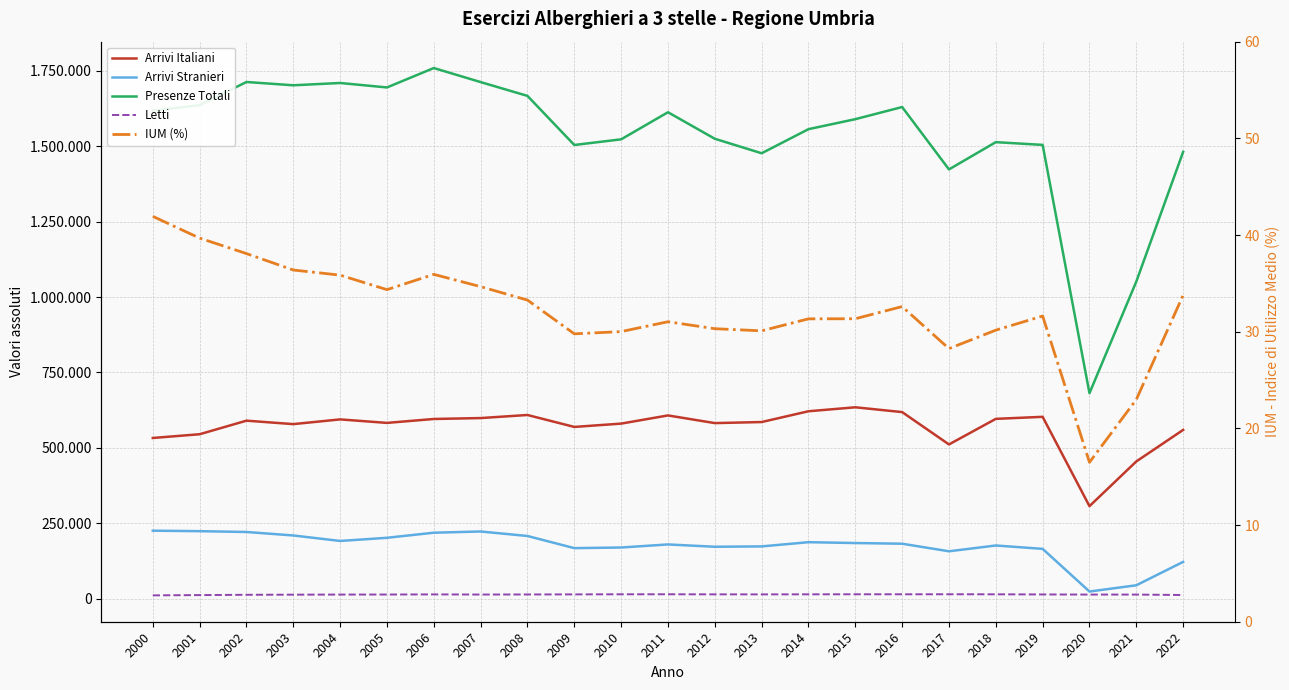

What is the maximum value for IUM (%)?

41.9